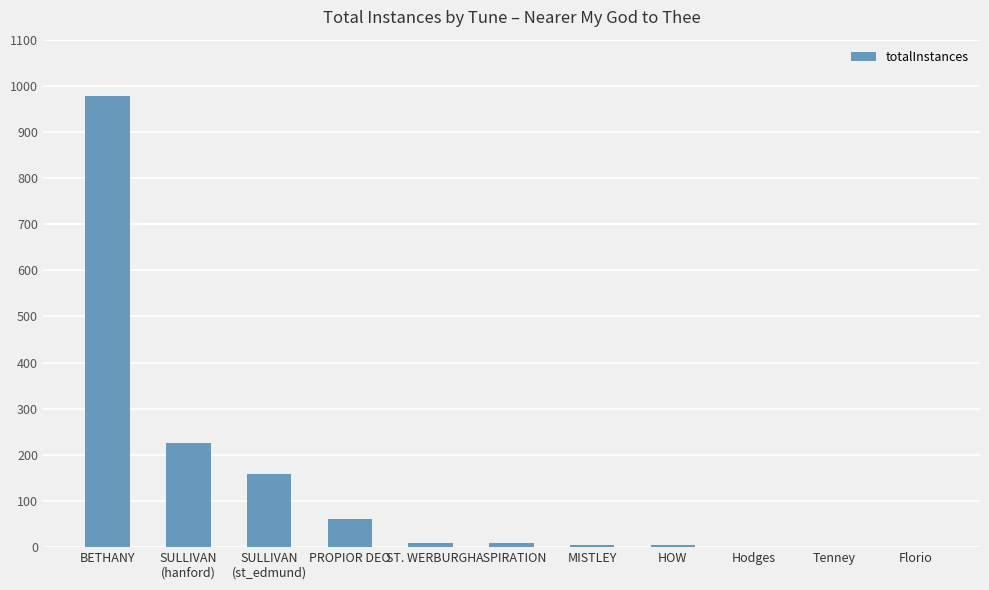

Which has a higher value, Tenney or BETHANY?

BETHANY